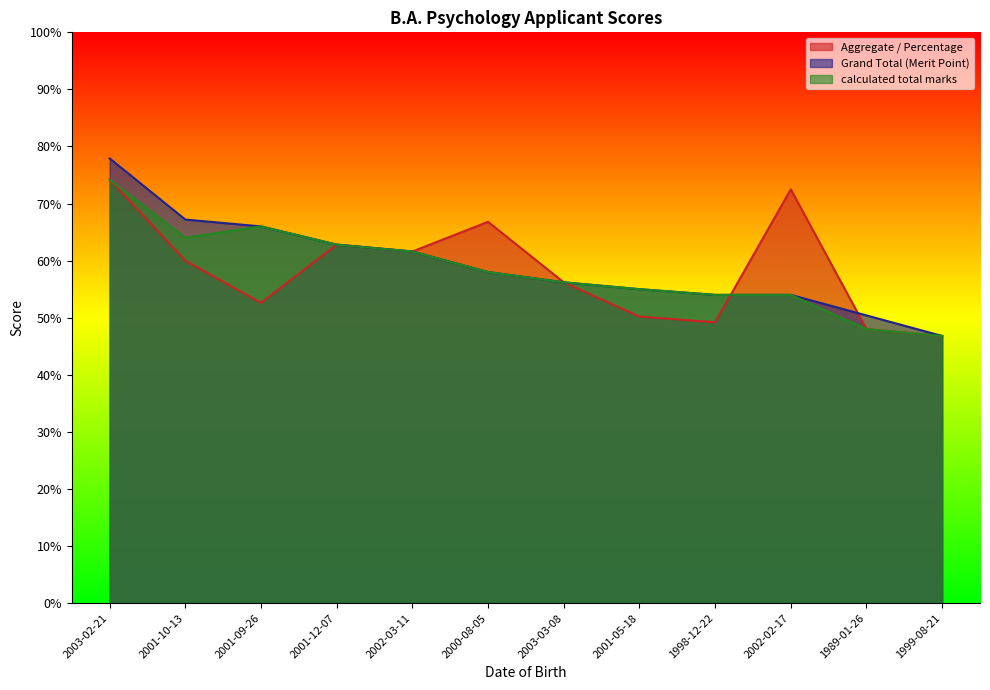

What are all the series names shown in the legend?

Aggregate / Percentage, Grand Total (Merit Point), calculated total marks